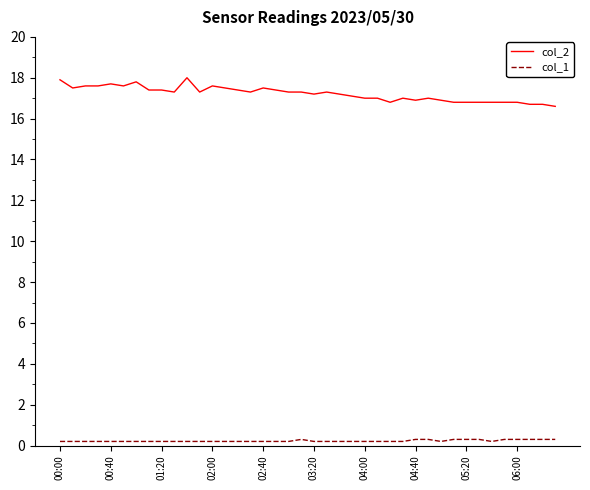

Which series has the widest spread of values?

col_2